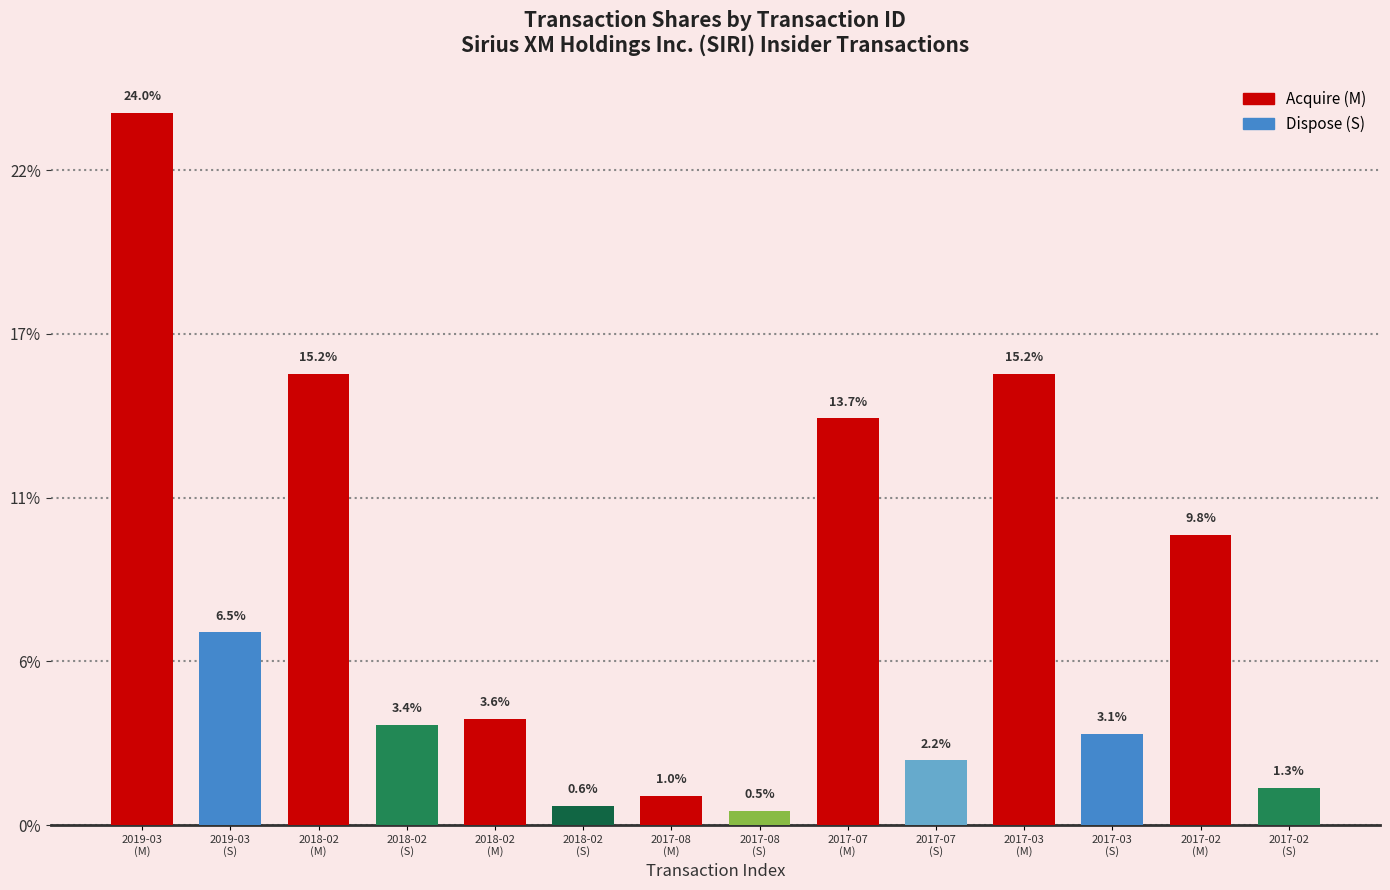

Reading left to right, what are all the values shown in this chart?

2175899	588503	1377619	306400	323637	57708	89565	42467	1241749	197594	1377620	277241	886520	113952